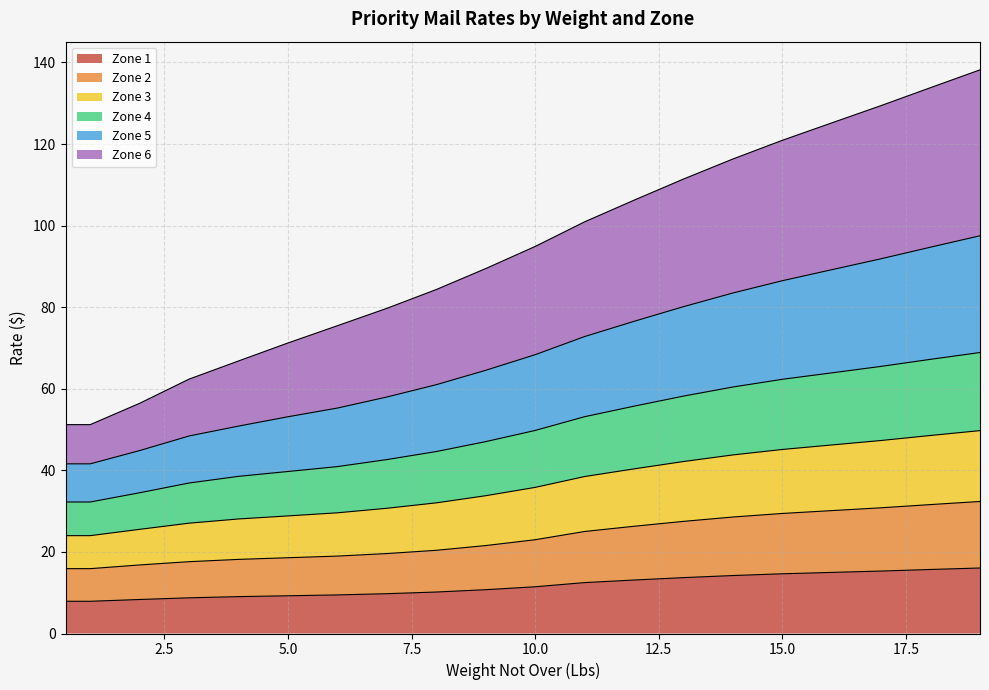

What is the lowest value of the Zone 1 series?

7.9